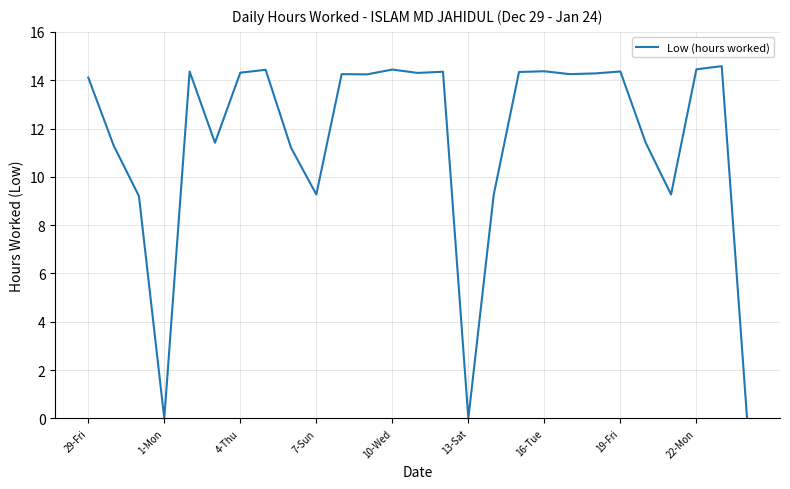

What is the greatest value displayed?

14.6